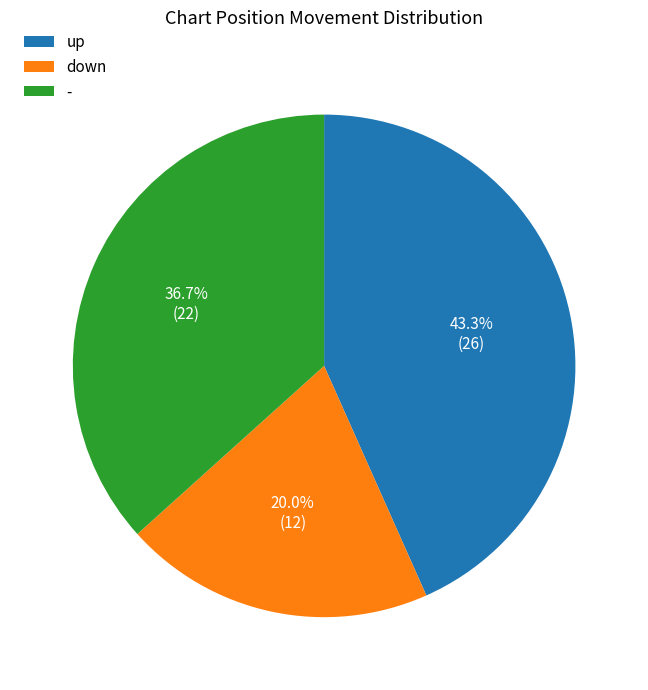

To the nearest percent, what portion does down represent?

20%